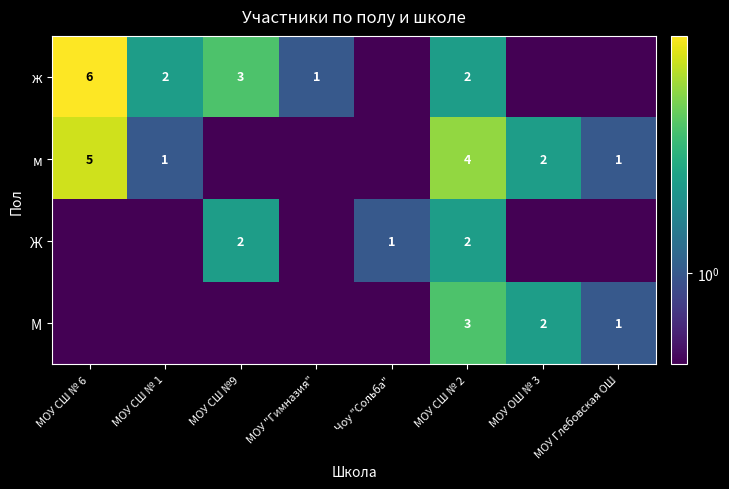

Which has a higher value, МОУ ОШ № 3 or МОУ СШ № 1?

МОУ СШ № 1